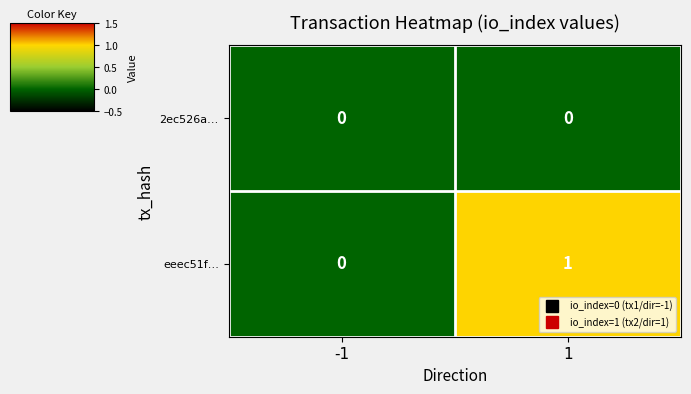

At 1, list the series in order from largest to smallest.

eeec51f…, 2ec526a…